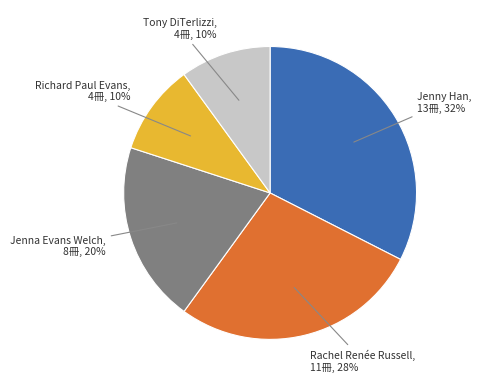

Between Jenny Han and Richard Paul Evans, which is larger?

Jenny Han